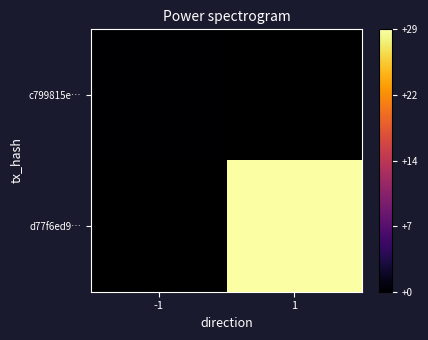

Rank the series at -1 from highest to lowest value.

c799815e…, d77f6ed9…